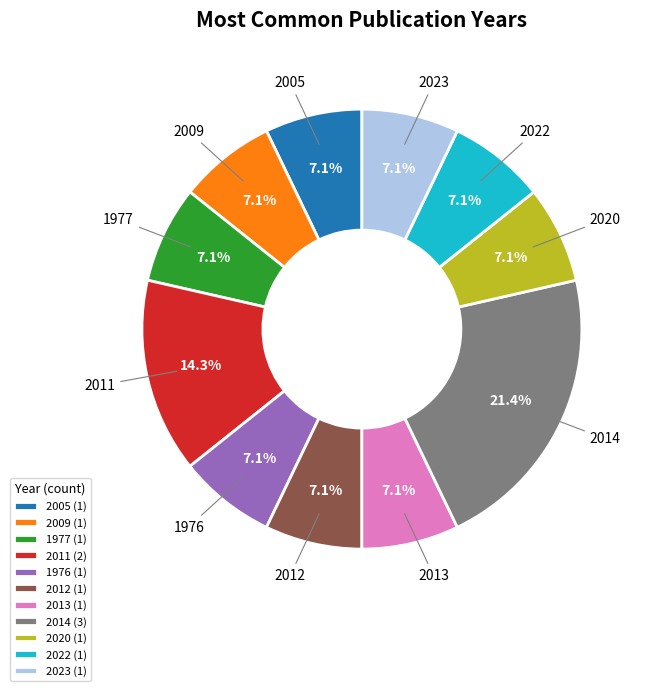

Is it true that 2020 is 1% of the pie?

False